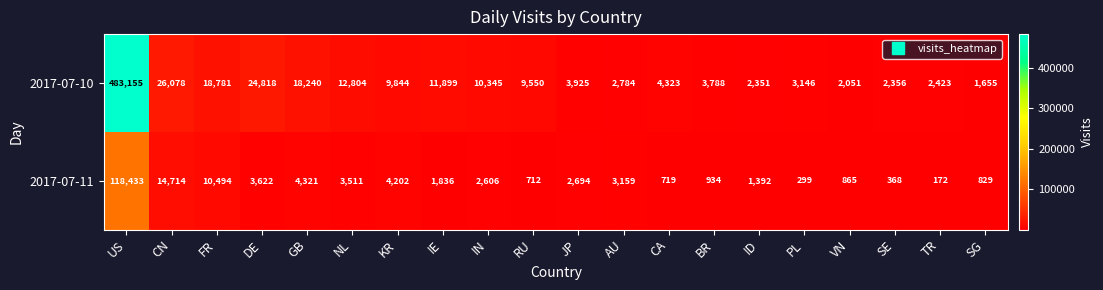

Is it true that 2017-07-10 equals 483155 at US?

True